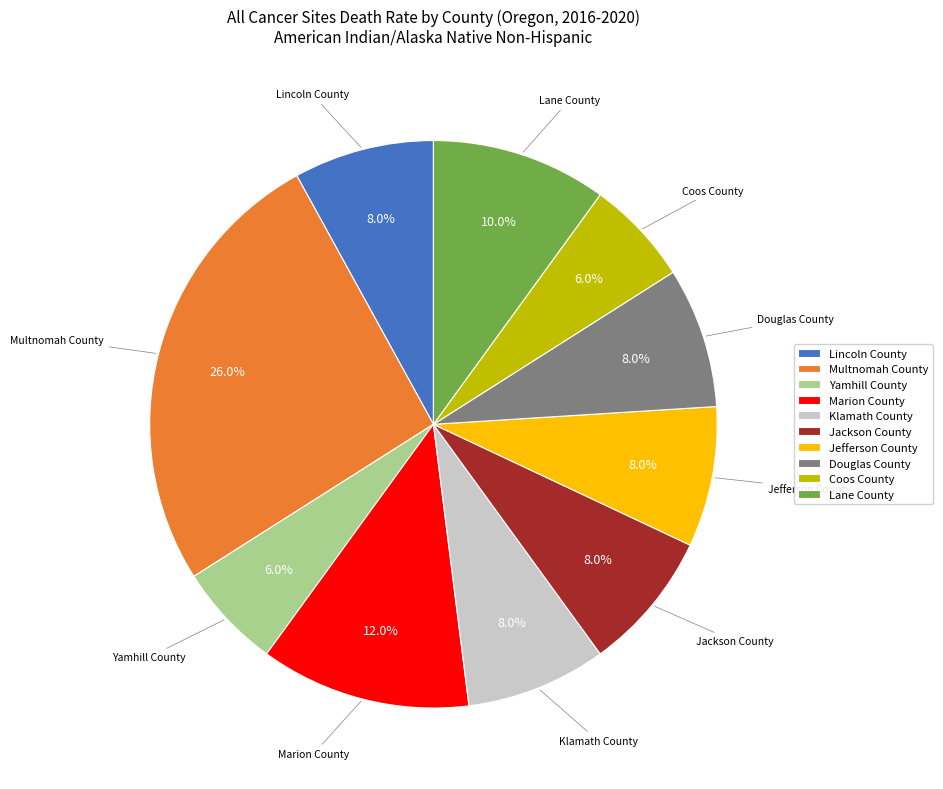

Is it true that Klamath County is 1% of the pie?

False